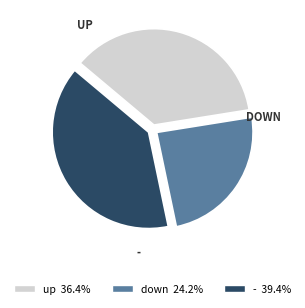

Does any single category account for the majority?

No